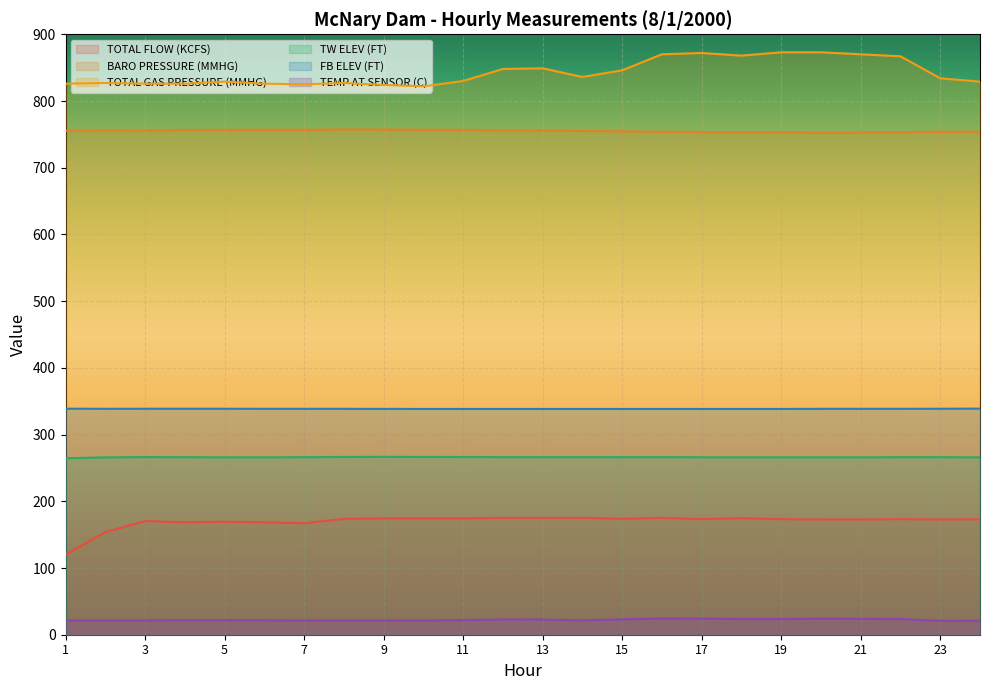

The value of BARO PRESSURE (MMHG) at 1 is 442.5. True or false?

False